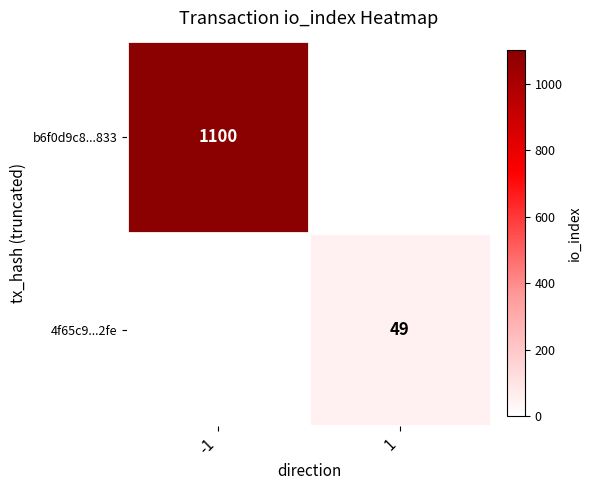

The value of b6f0d9c8...833 at -1 is 1100. True or false?

True